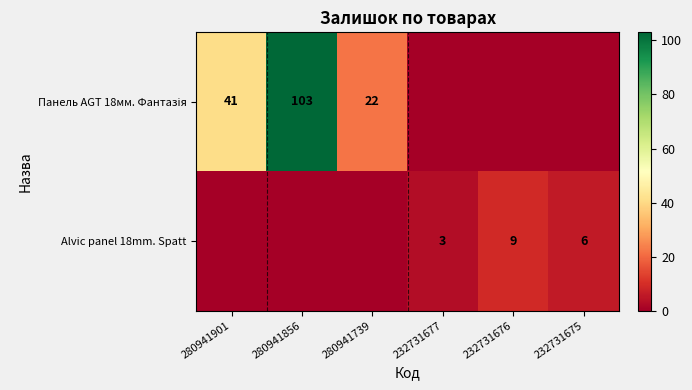

True or false: Alvic panel 18mm. Spatt has a value of 2 at 232731675.

False